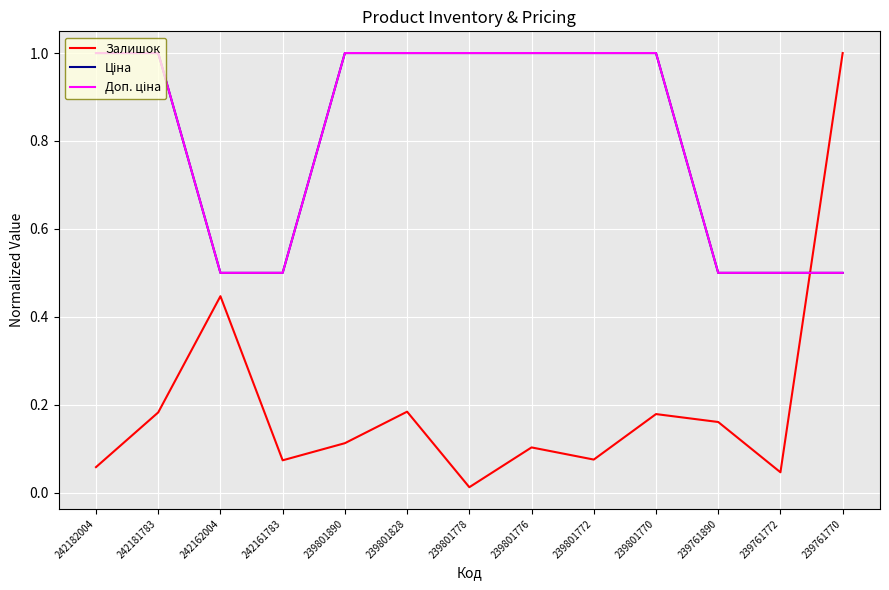

Count the Доп. ціна values in the range 0 to 1.

13